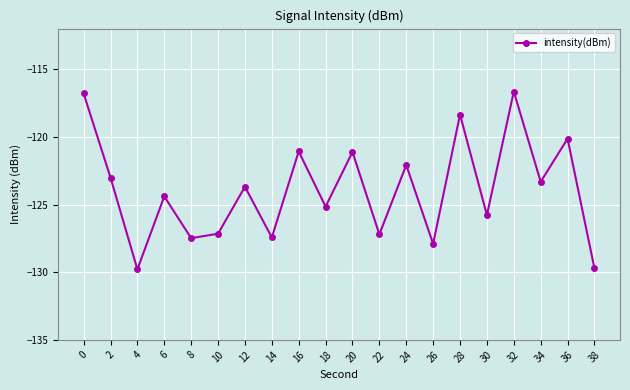

How many series are shown in this chart?

1